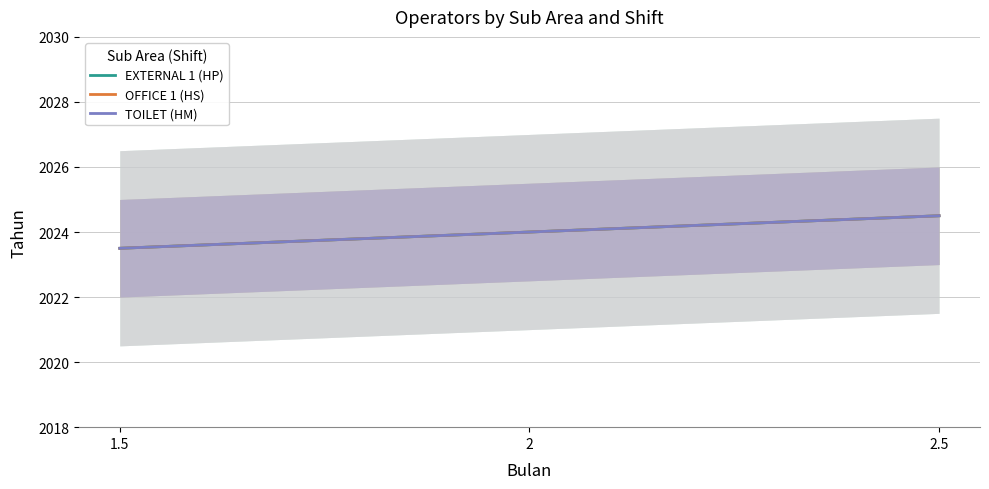

What position from the left is 2?

2